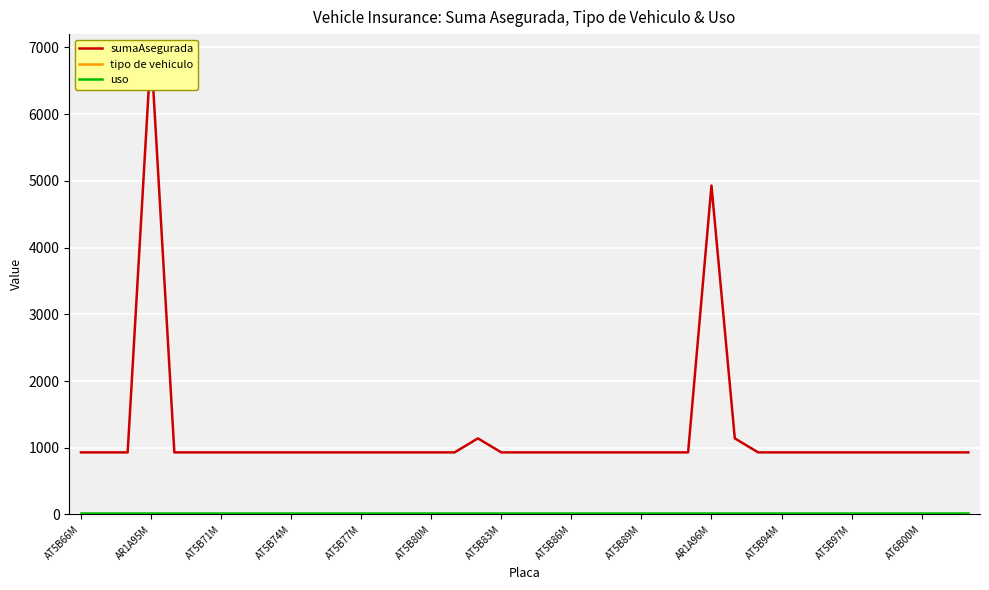

True or false: uso has a value of 20 at 28.

True